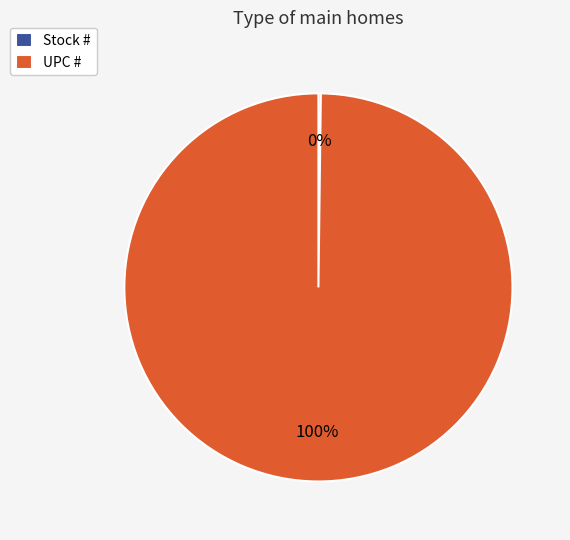

What percentage is the UPC # slice, to the nearest percent?

100%